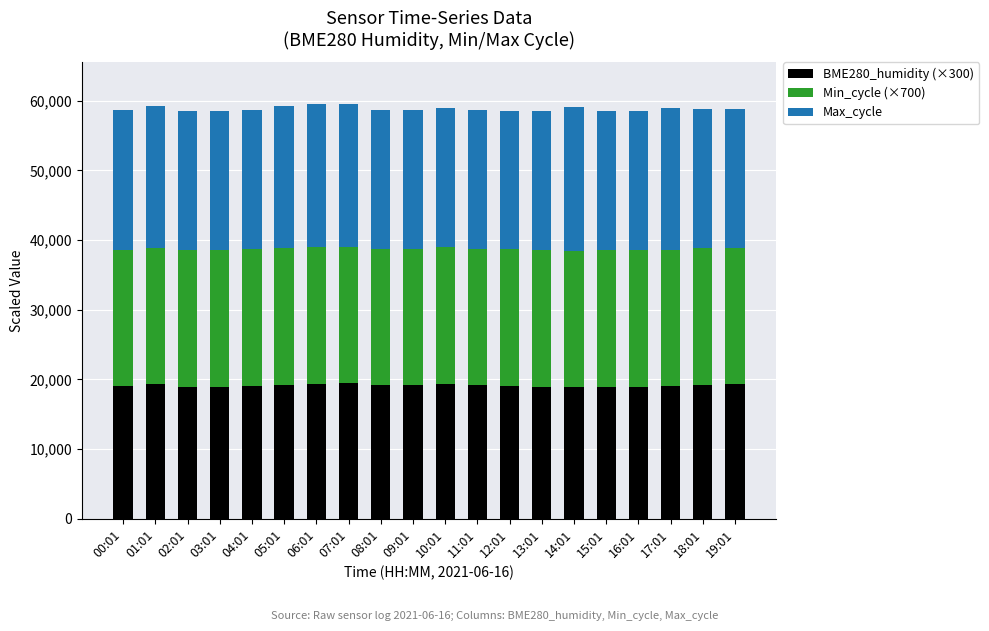

Does the chart contain stacked bars?

Yes